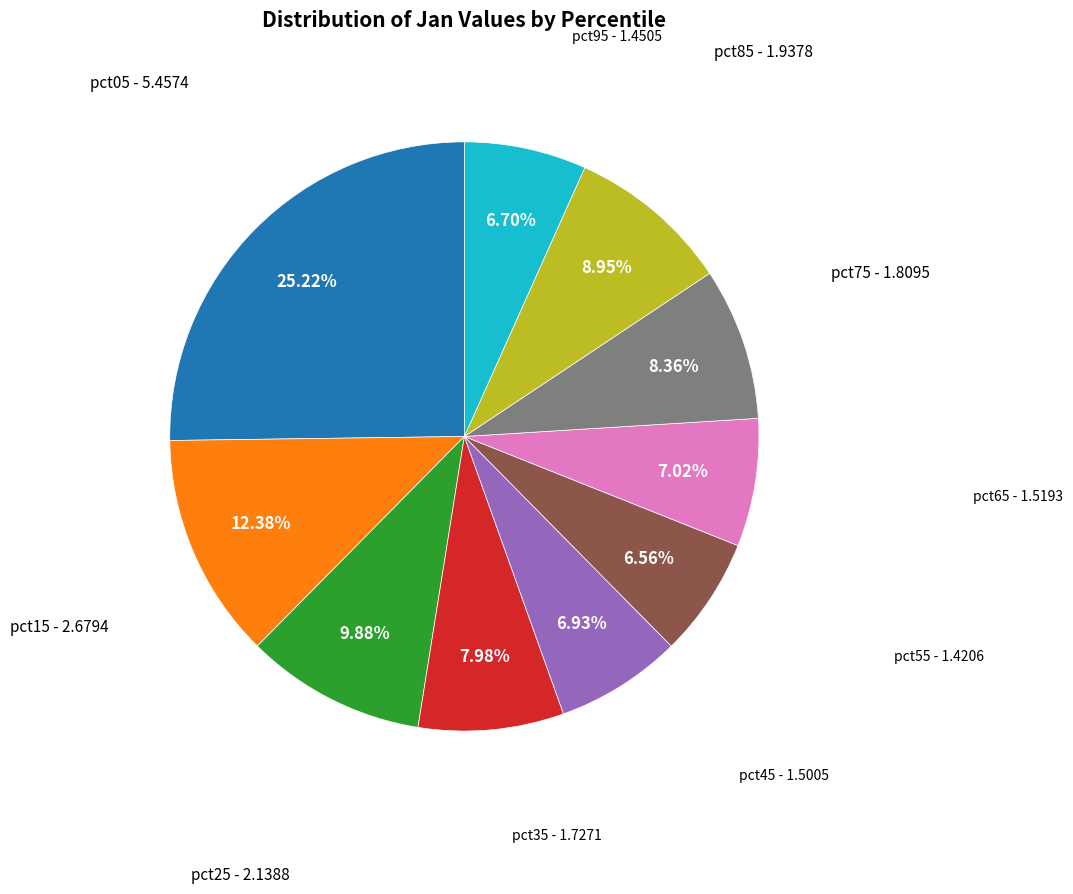

To the nearest percent, what is the difference between the largest and smallest slice percentages?

19%